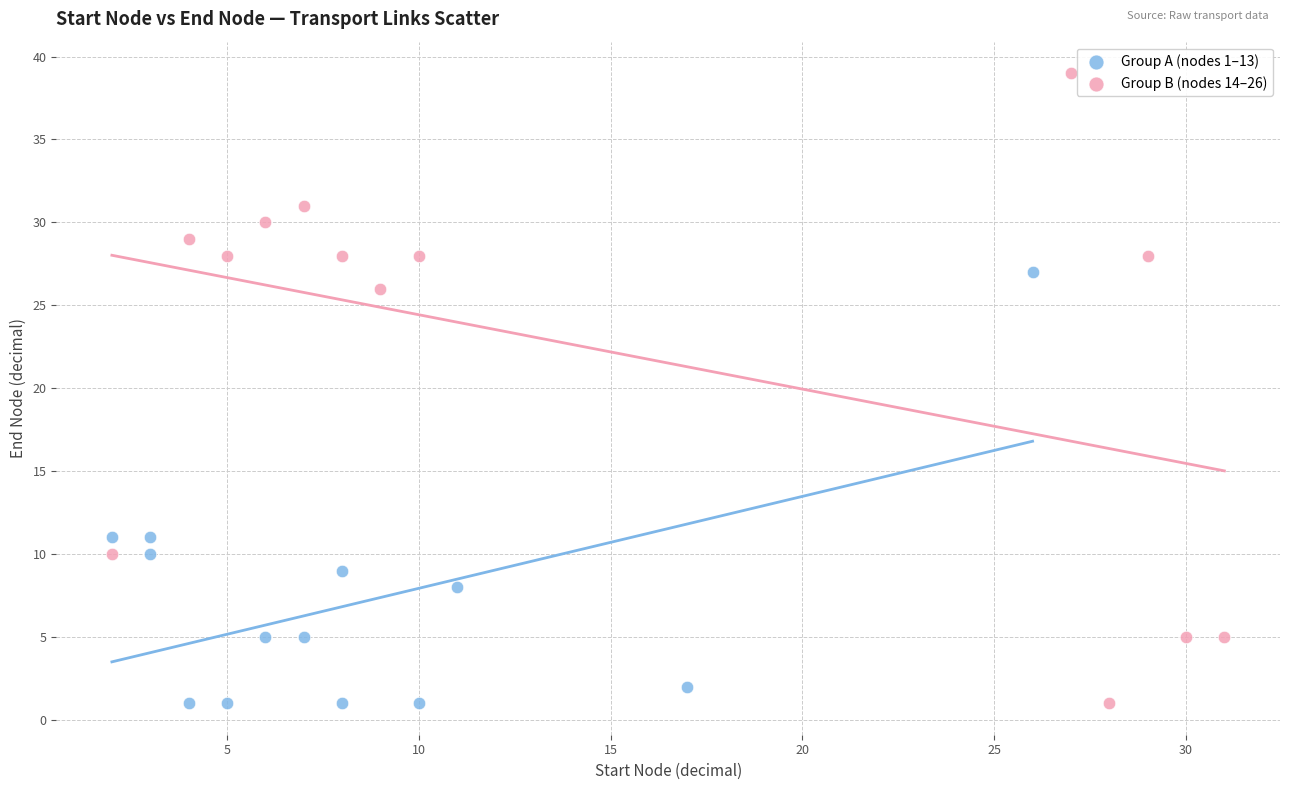

Which series contains the highest Y value?

Group B (nodes 14–26)